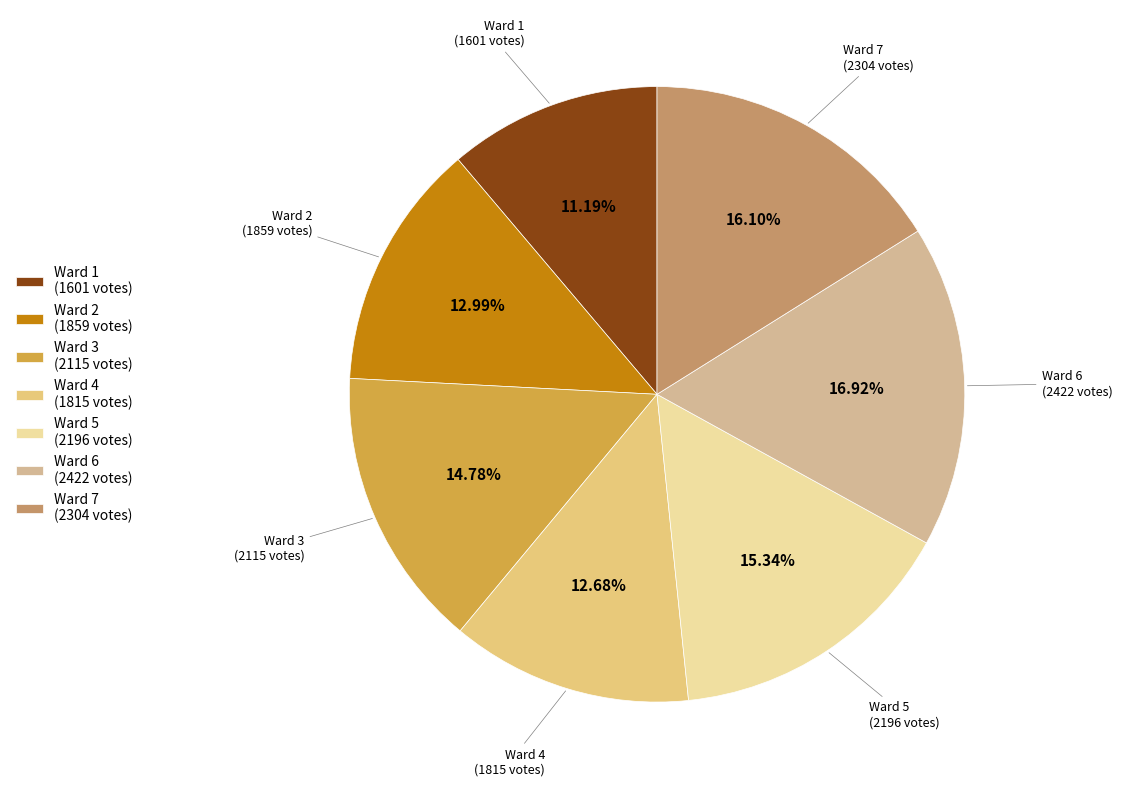

To the nearest percent, what is the average slice percentage?

14%